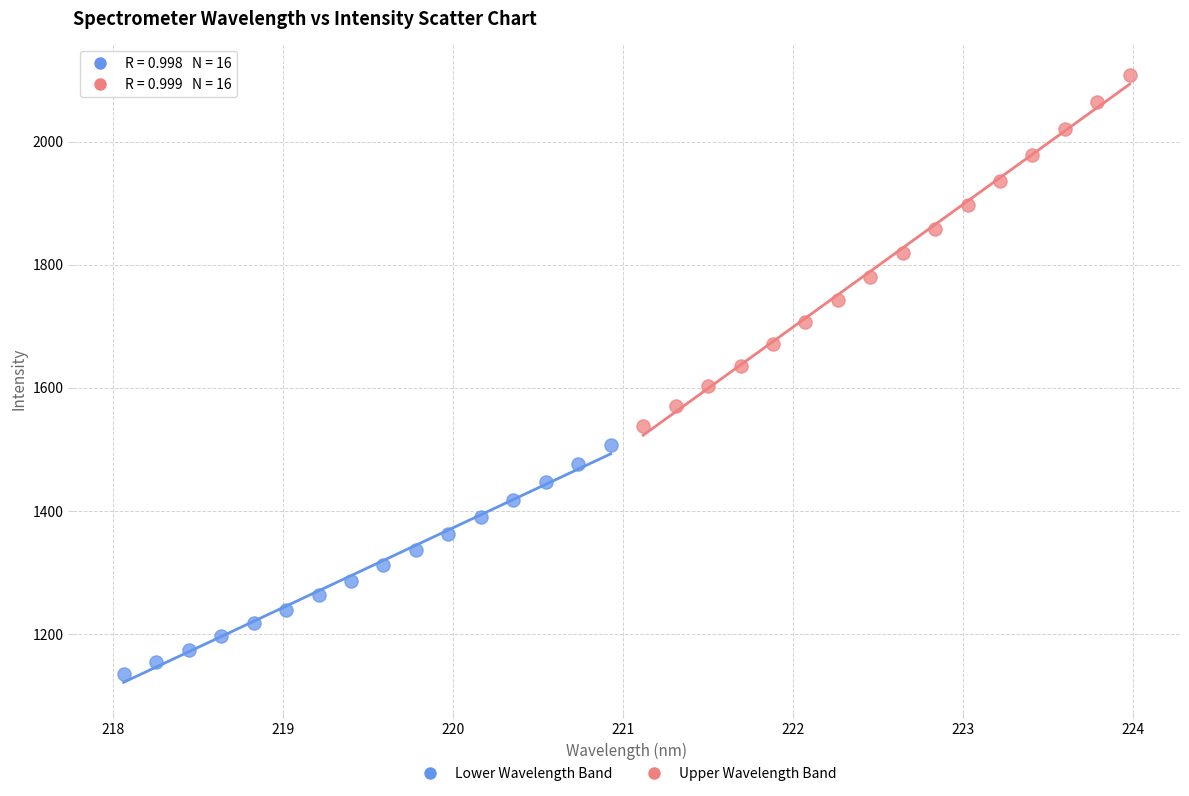

Which series reaches the minimum Y coordinate?

Lower Wavelength Band